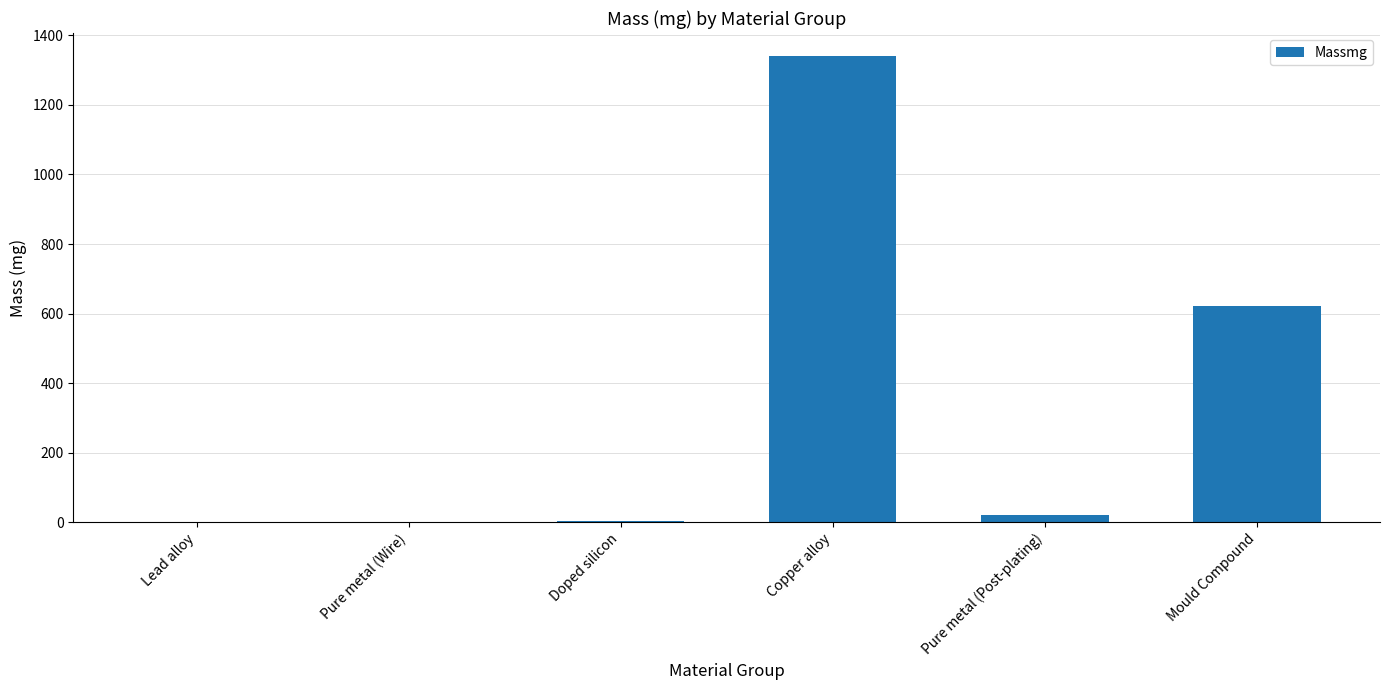

Which has a higher value, Copper alloy or Mould Compound?

Copper alloy